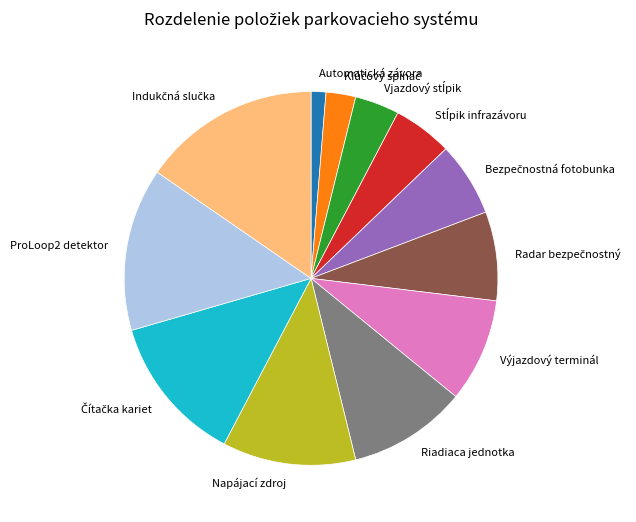

Do Automatická závora and Riadiaca jednotka together represent more than half of the pie?

No